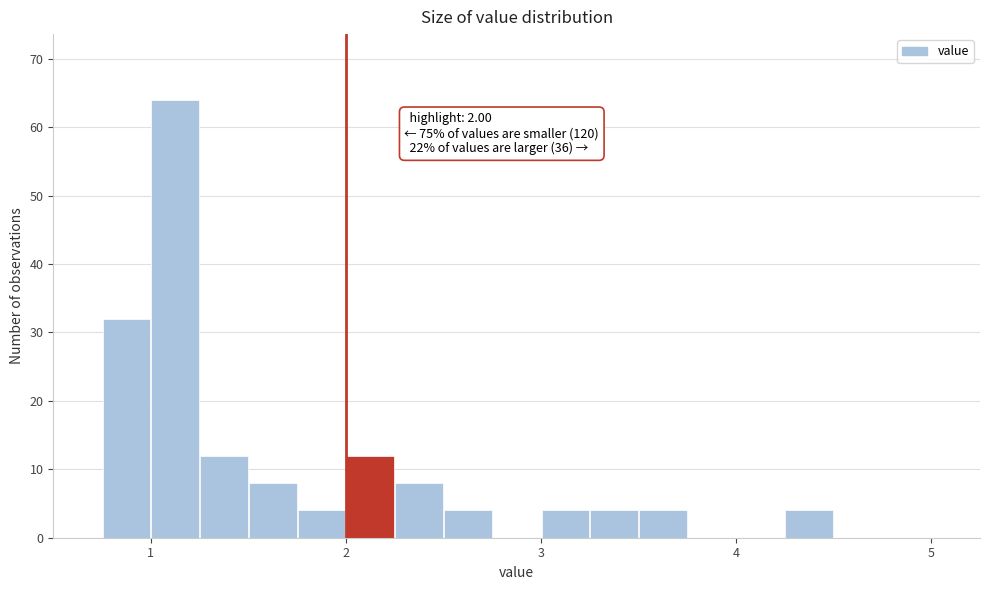

Read against the x-axis, roughly where is the centre of the tallest bar?

1.1